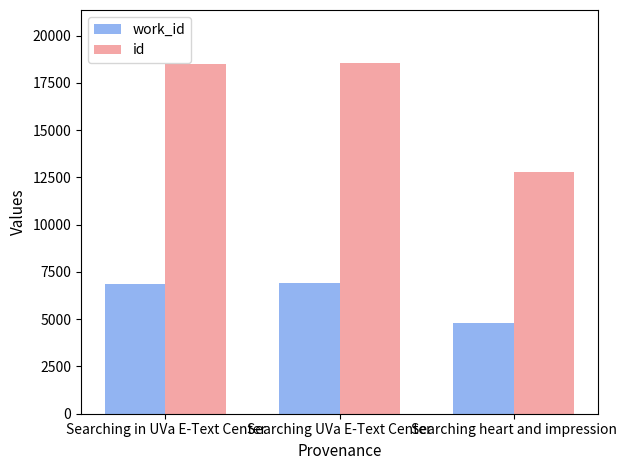

What is the value of the id bar at the 2nd from the left?

18574